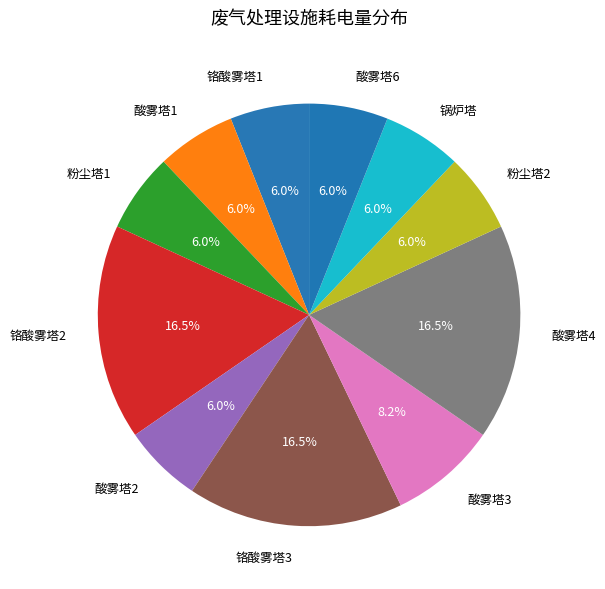

How much of the chart is everything except 粉尘塔1?

94.0%